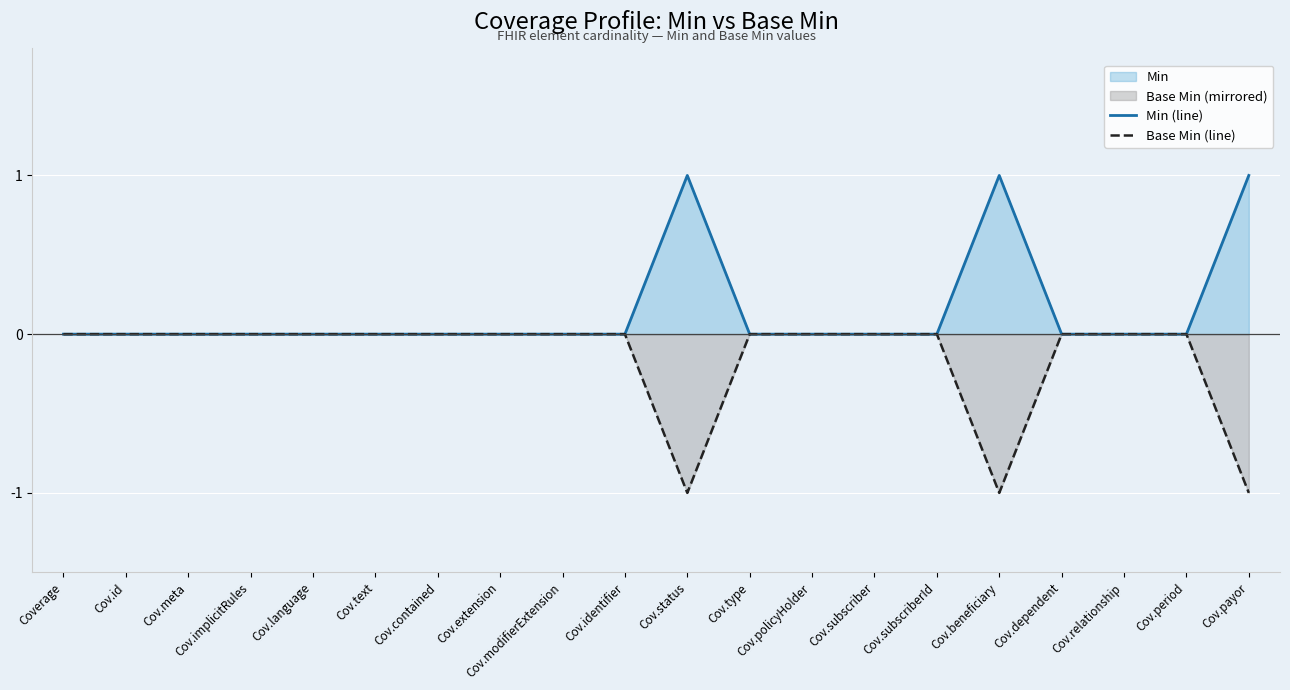

Reading right to left, list all the values displayed in this chart.

Min (line): Cov.payor=1	Cov.period=0	Cov.relationship=0	Cov.dependent=0	Cov.beneficiary=1	Cov.subscriberId=0	Cov.subscriber=0	Cov.policyHolder=0	Cov.type=0	Cov.status=1	Cov.identifier=0	Cov.modifierExtension=0	Cov.extension=0	Cov.contained=0	Cov.text=0	Cov.language=0	Cov.implicitRules=0	Cov.meta=0	Cov.id=0	Coverage=0
Base Min (line): Cov.payor=-1	Cov.period=0	Cov.relationship=0	Cov.dependent=0	Cov.beneficiary=-1	Cov.subscriberId=0	Cov.subscriber=0	Cov.policyHolder=0	Cov.type=0	Cov.status=-1	Cov.identifier=0	Cov.modifierExtension=0	Cov.extension=0	Cov.contained=0	Cov.text=0	Cov.language=0	Cov.implicitRules=0	Cov.meta=0	Cov.id=0	Coverage=0